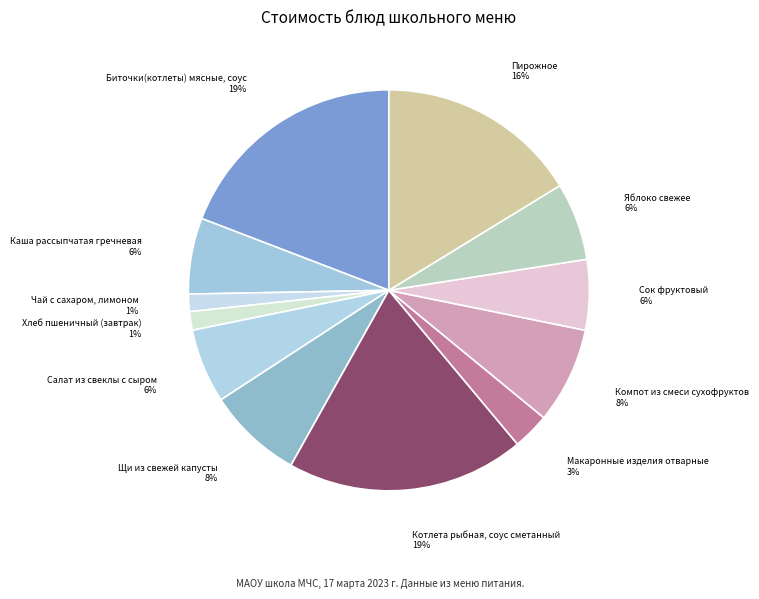

Which has a higher value, Чай с сахаром, лимоном or Пирожное?

Пирожное